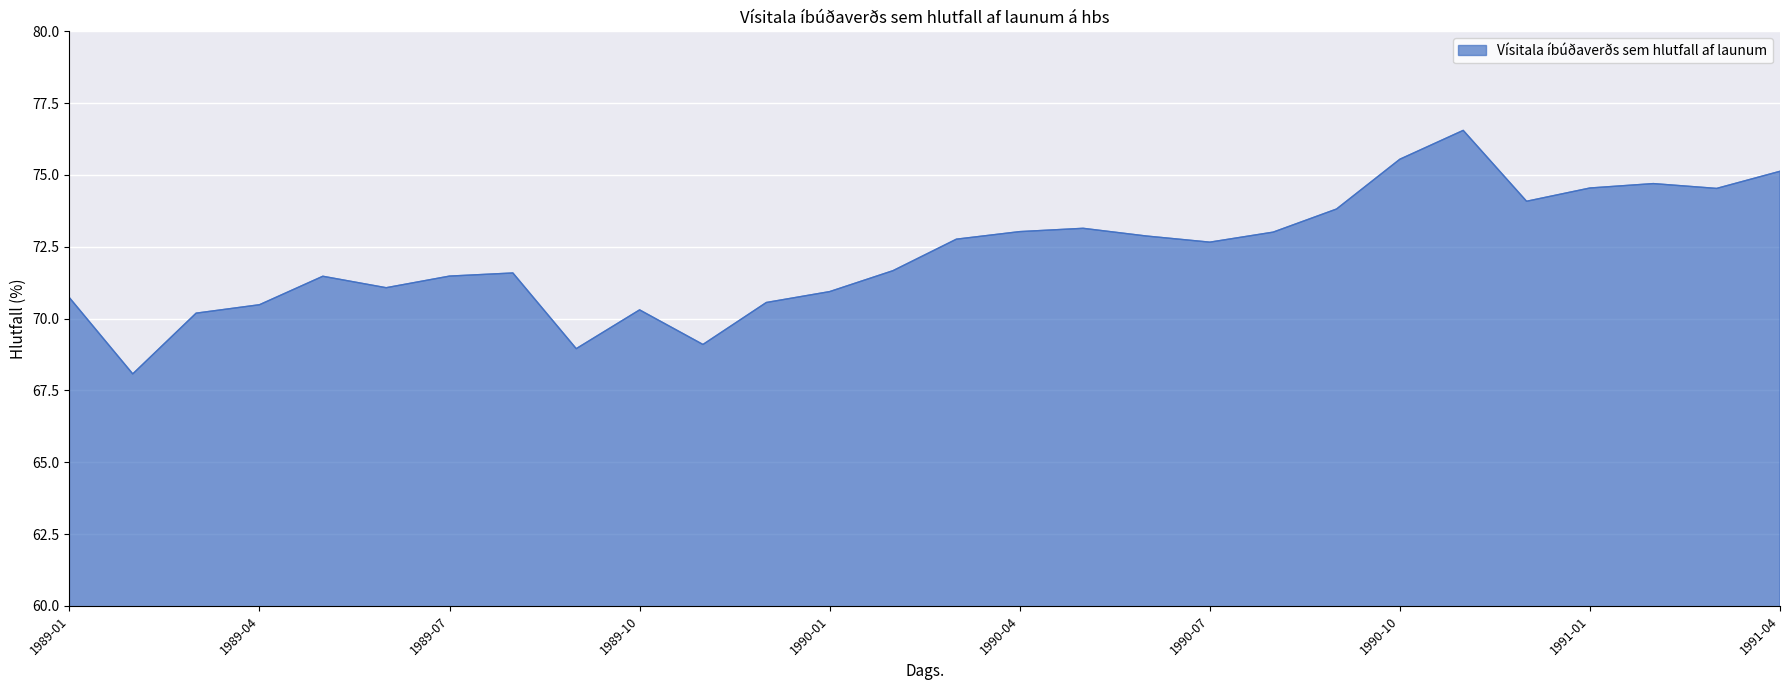

What is the difference between the second highest and second lowest values?

6.6